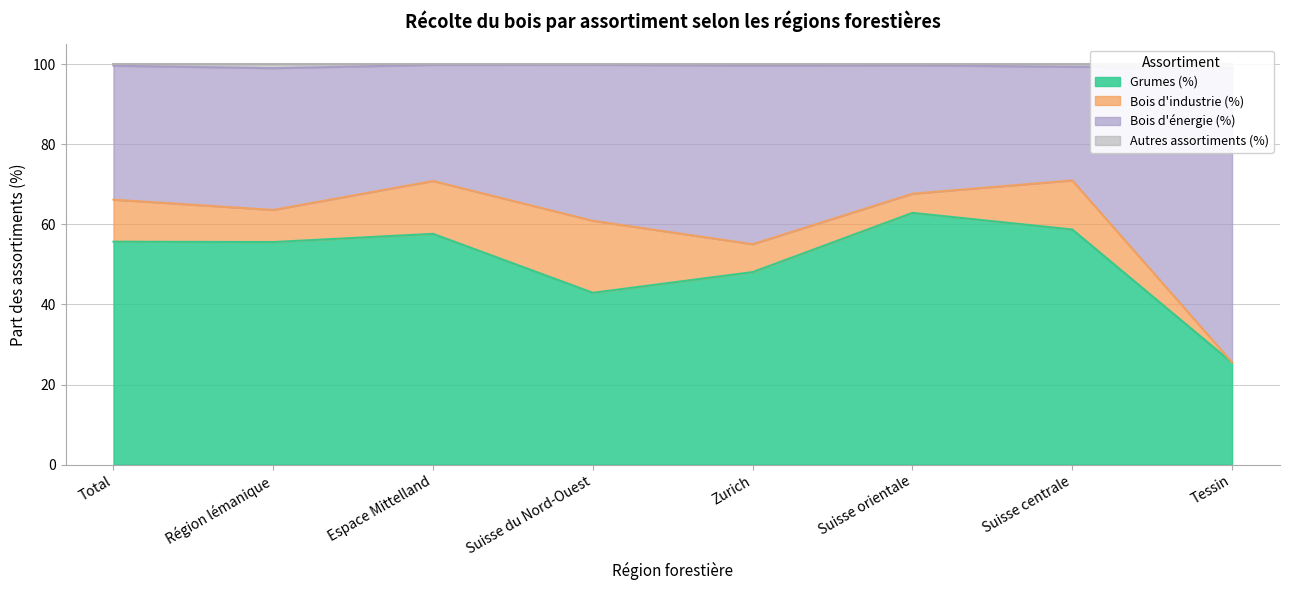

Rank the categories by Grumes (%) value from lowest to highest.

Tessin, Suisse du Nord-Ouest, Zurich, Région lémanique, Total, Espace Mittelland, Suisse centrale, Suisse orientale